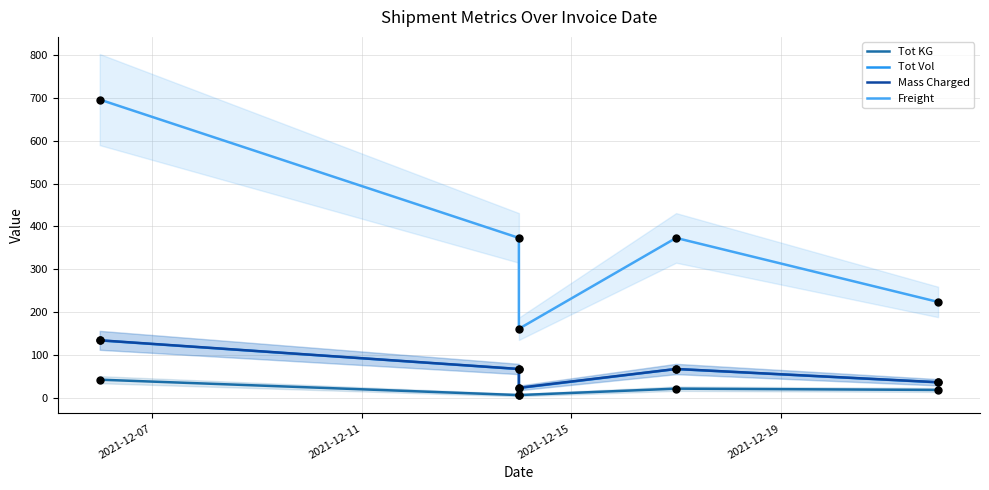

At how many categories does at least one series exceed 249?

3